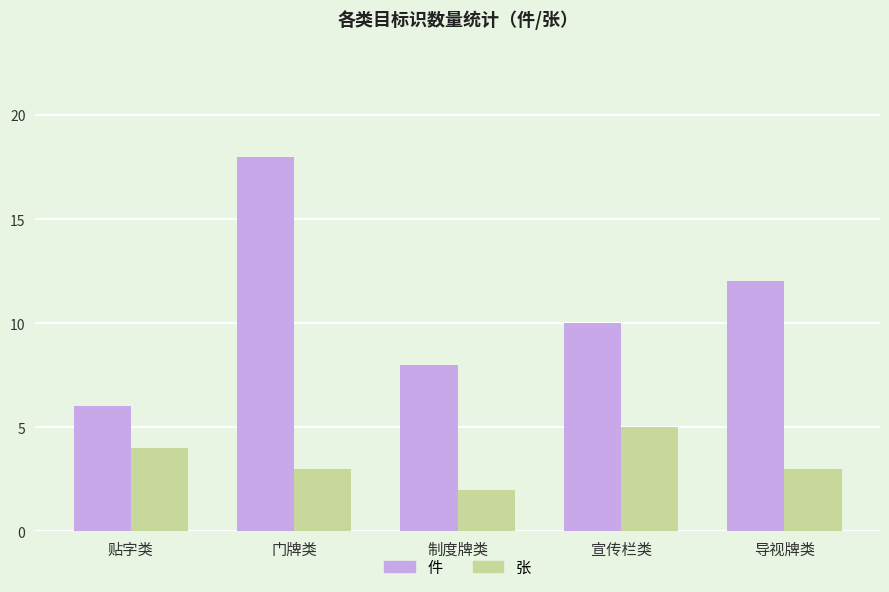

Reading right to left, what are all the values shown in this chart?

件: 12	10	8	18	6
张: 3	5	2	3	4